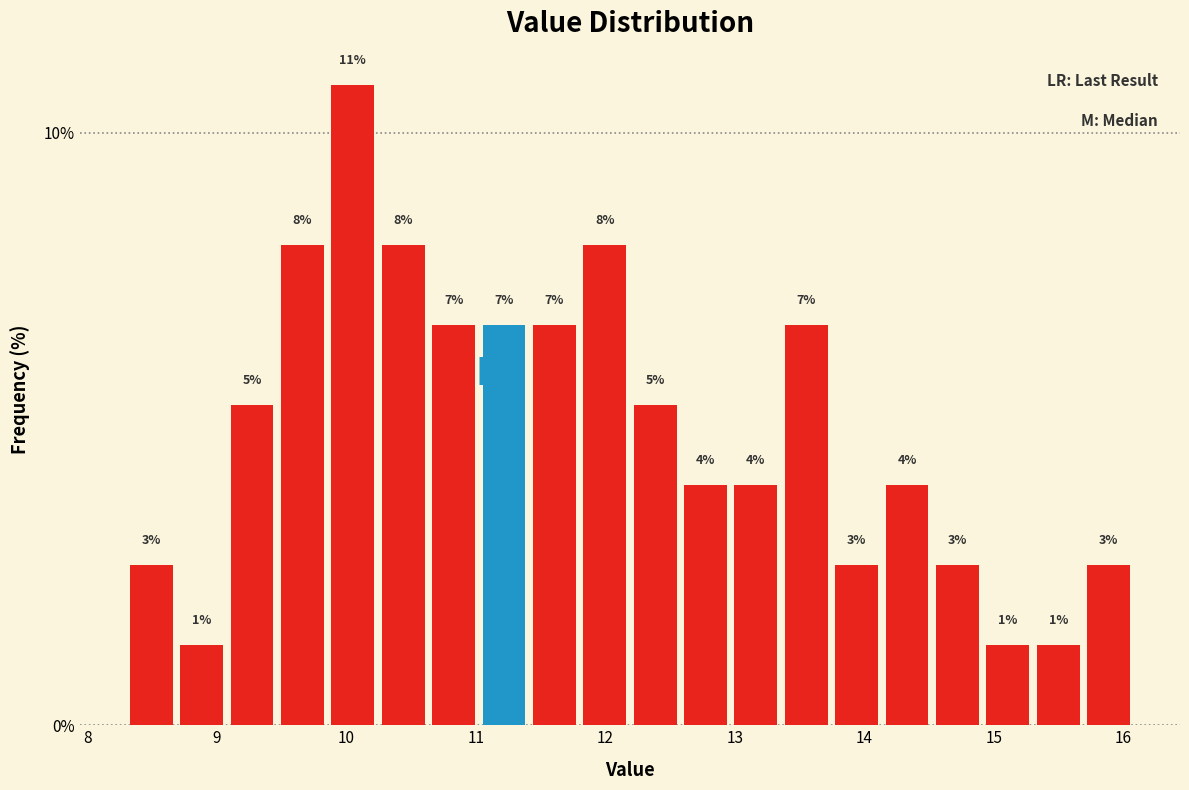

Around what value on the x-axis is the tallest bar? Give the approximate position of its centre, as read against the axis.

10.1